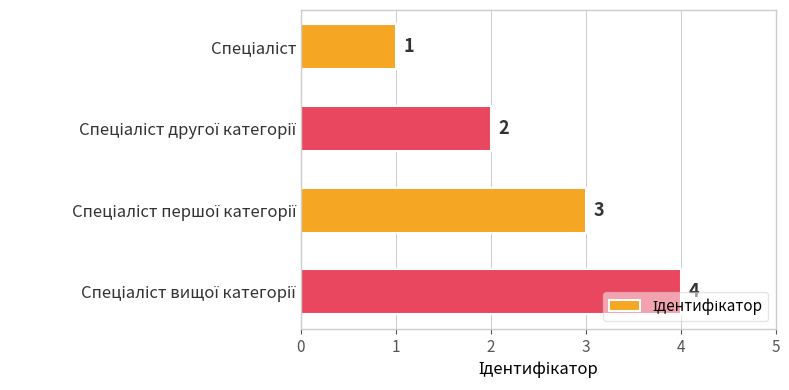

What is the value of the 3rd bar from the top?

3